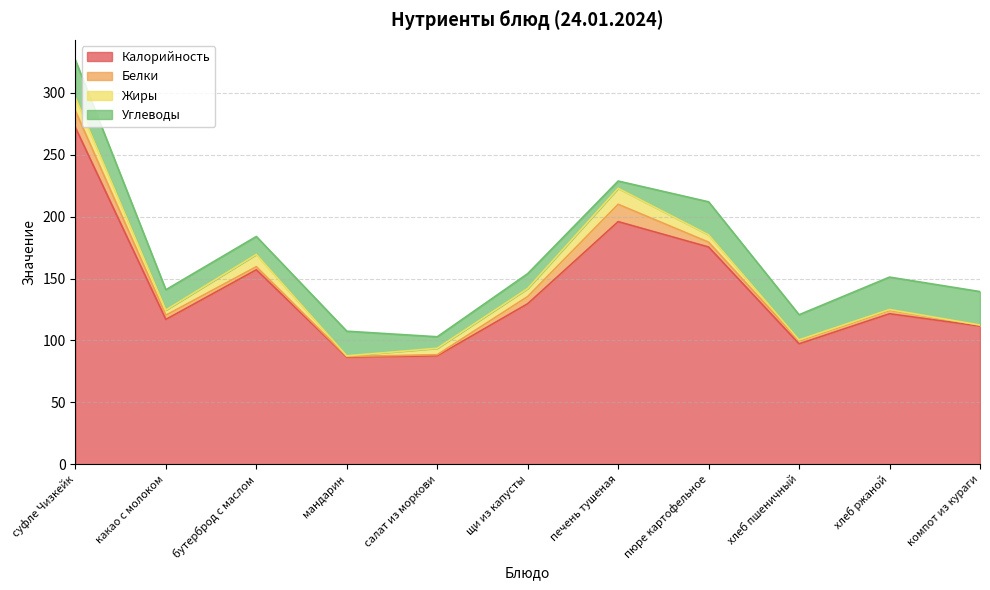

Reading left to right, extract all data points from this chart.

Калорийность: 272.0	117.0	157.1	86.5	87.6	129.7	196.0	175.5	97.3	121.6	111.6
Белки: 13.5	3.4	2.5	0.6	0.9	5.8	14.0	3.9	2.5	2.8	0.9
Жиры: 10.8	4.2	9.9	0.5	5.2	6.5	12.9	5.9	0.7	0.6	0.0
Углеводы: 30.2	16.4	14.5	19.9	9.3	12.0	5.9	26.7	20.3	26.2	27.0